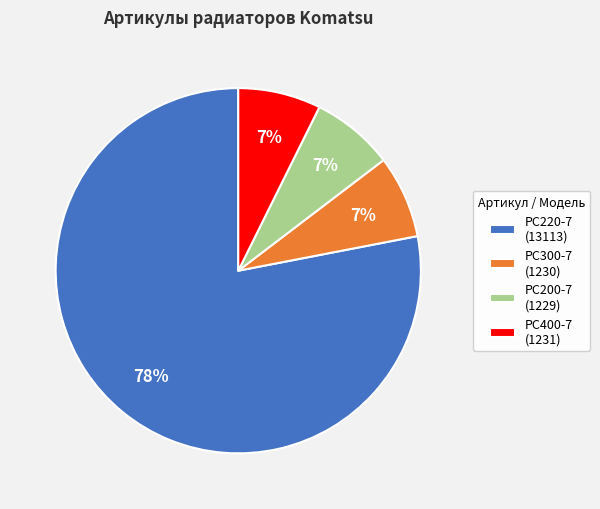

How many segments does this pie chart have?

4